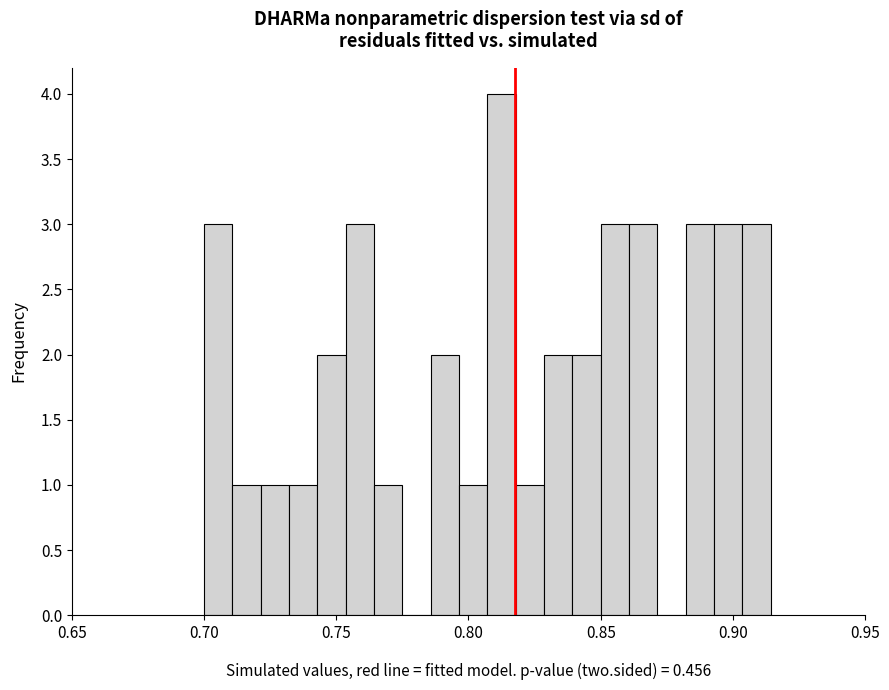

Read against the x-axis, roughly where is the centre of the tallest bar?

0.810